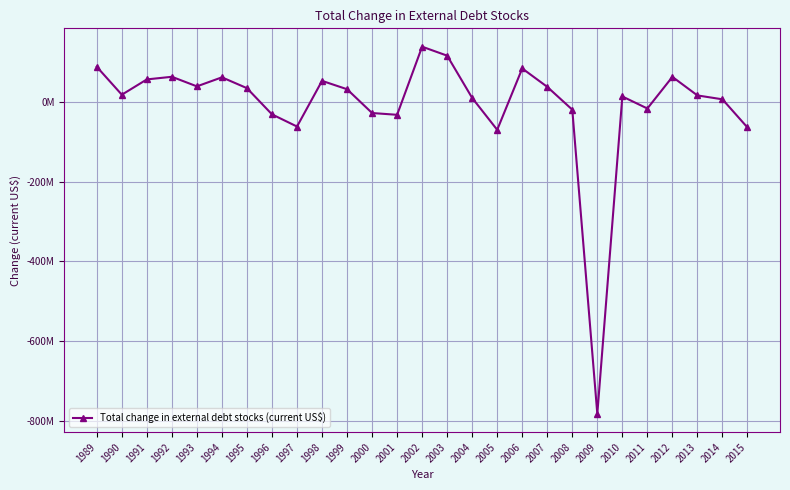

Does the chart have visible grid lines?

Yes